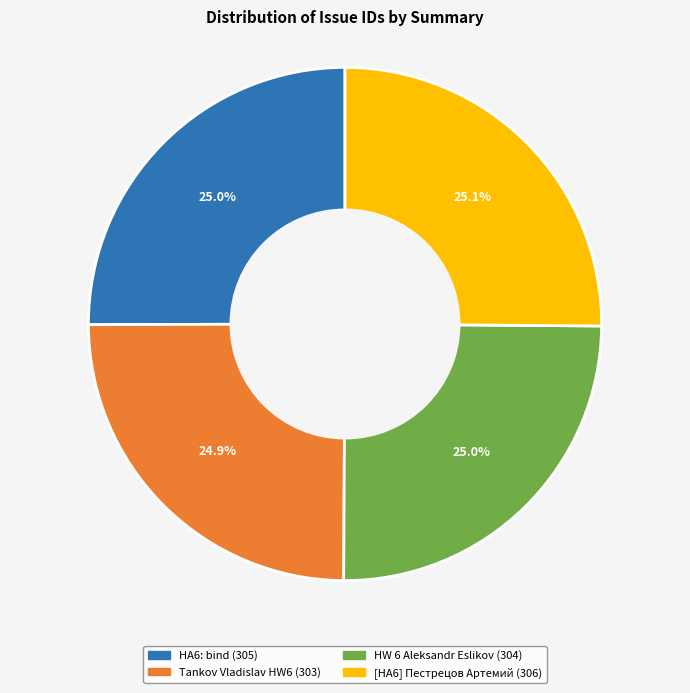

Is there any slice that represents more than half of the pie?

No